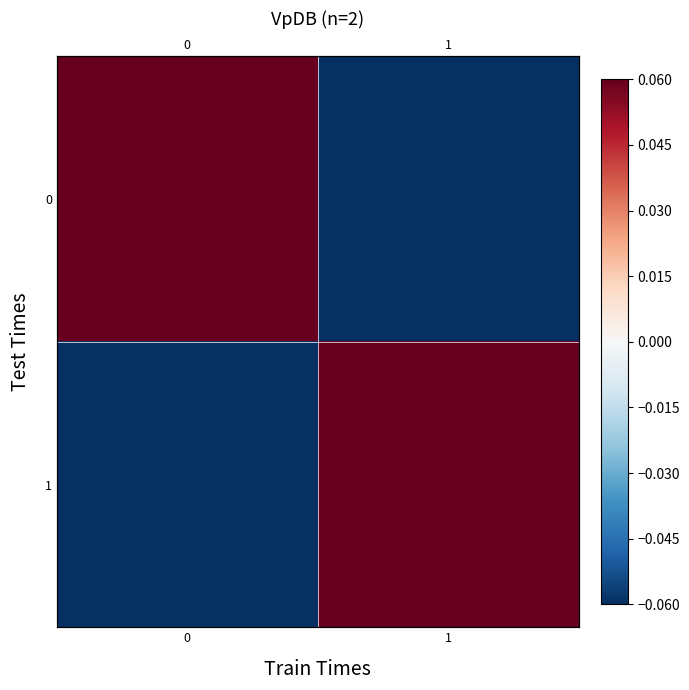

Is it true that 1 equals 0.1 at 1?

False